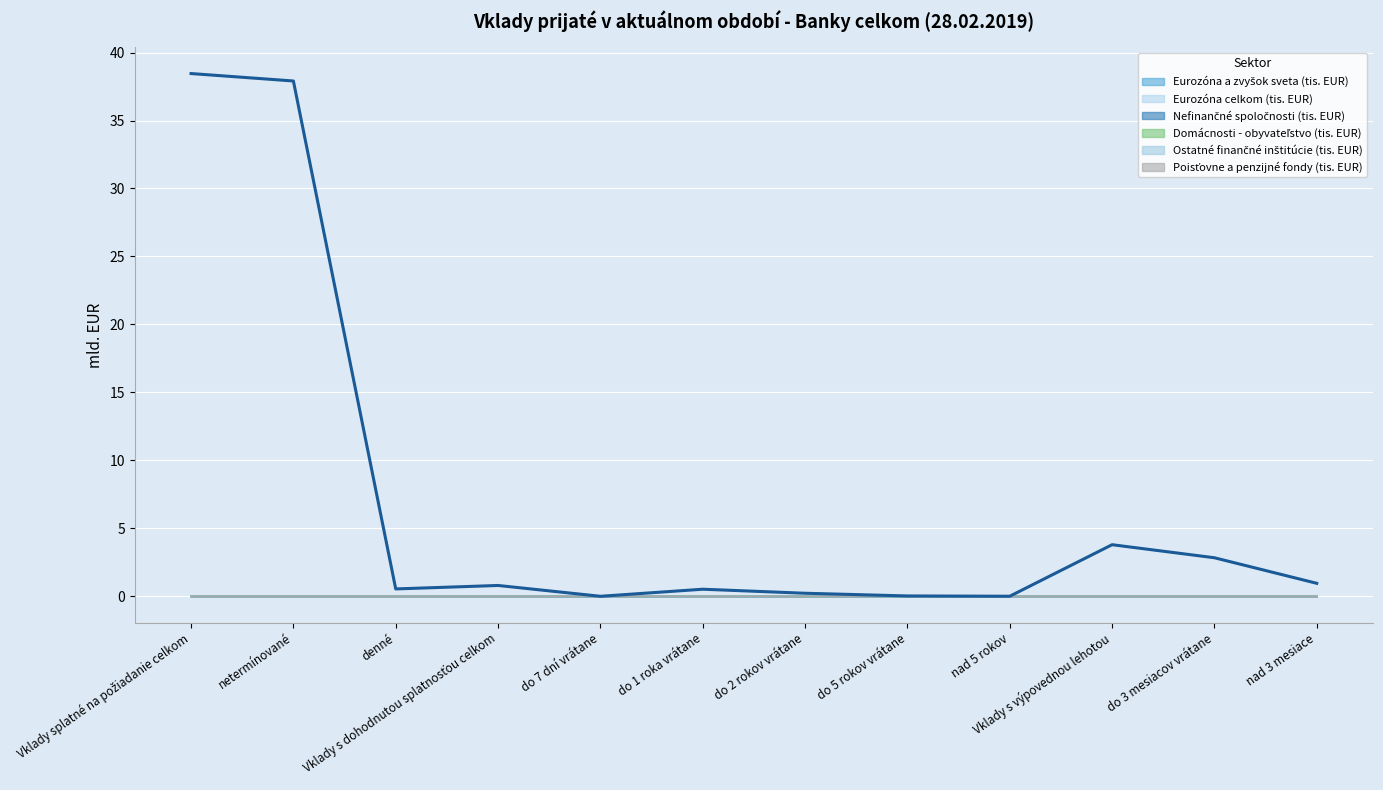

True or false: Domácnosti - obyvateľstvo (tis. EUR) and Eurozóna celkom (tis. EUR) intersect in this chart.

False